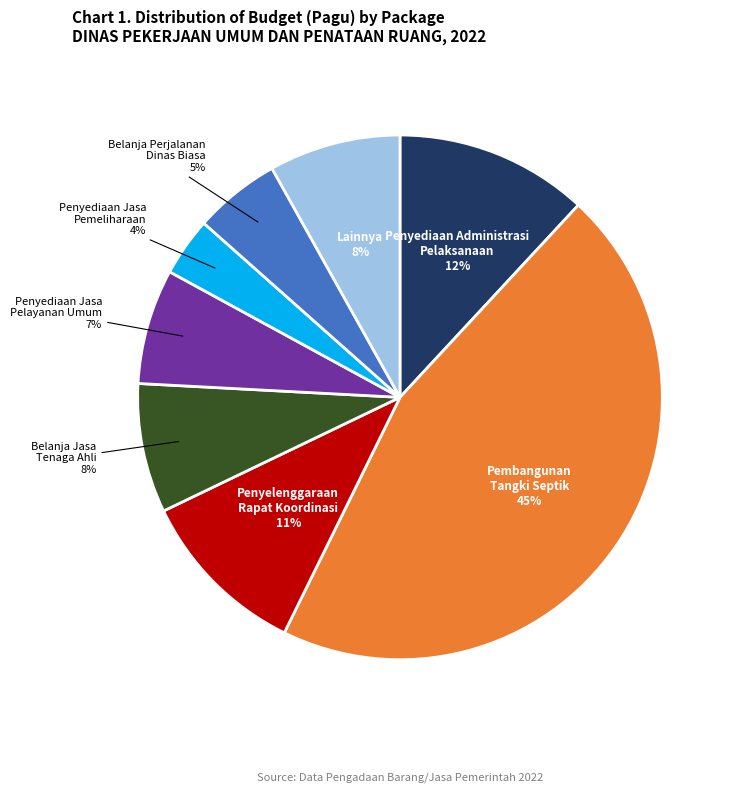

Is there any slice that represents more than half of the pie?

No